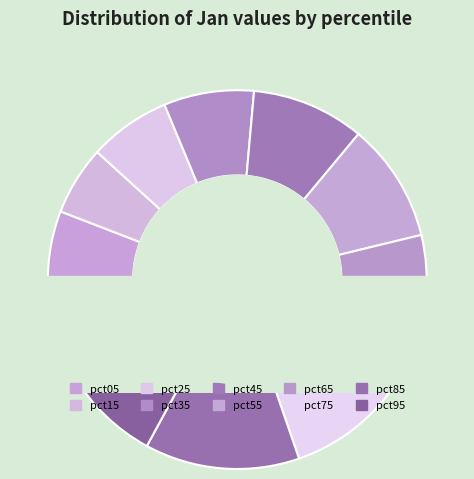

Is it true that pct85 is 26% of the pie?

False